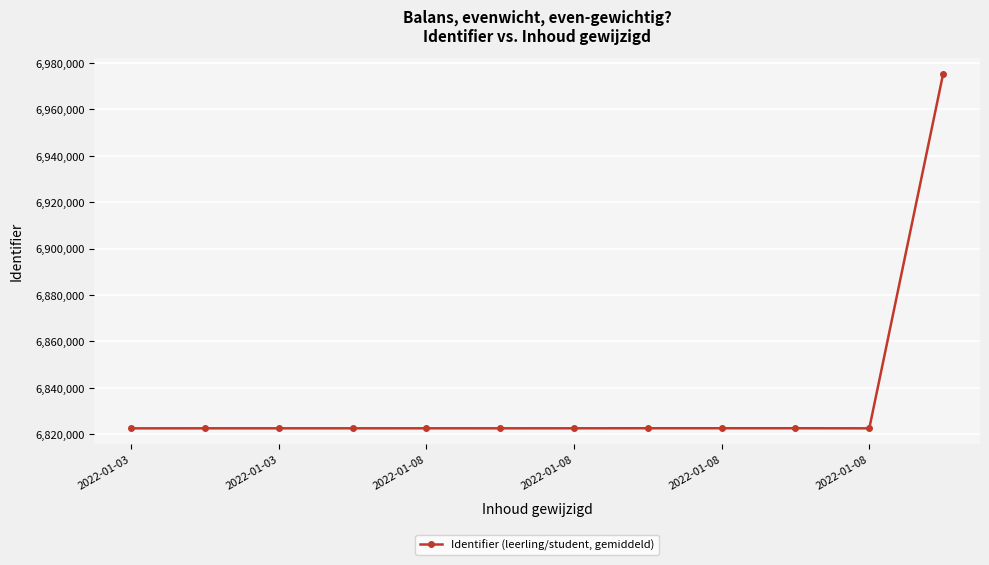

What is the sum of all values?

82022976